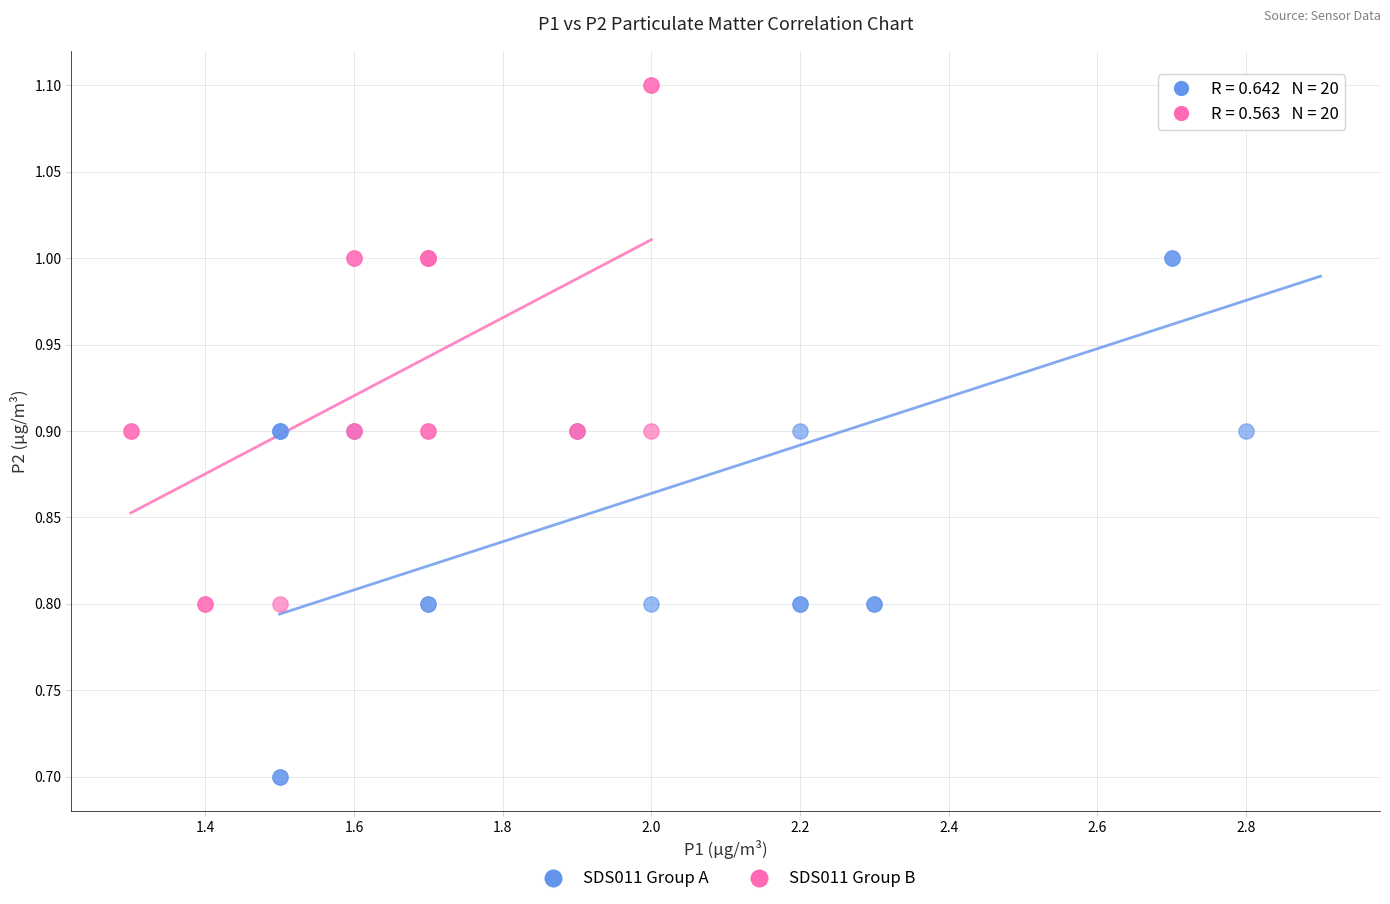

What are all the series names shown in the legend?

SDS011 Group A, SDS011 Group B